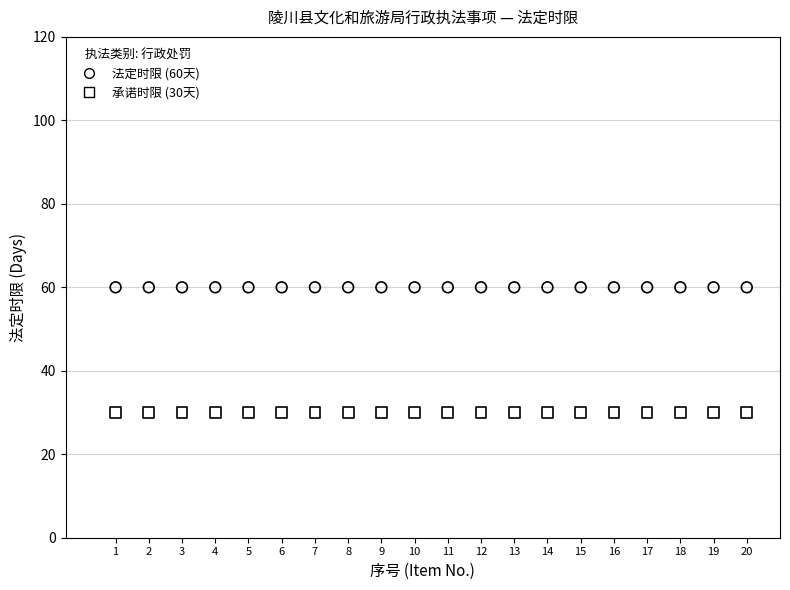

How many data points are displayed?

40